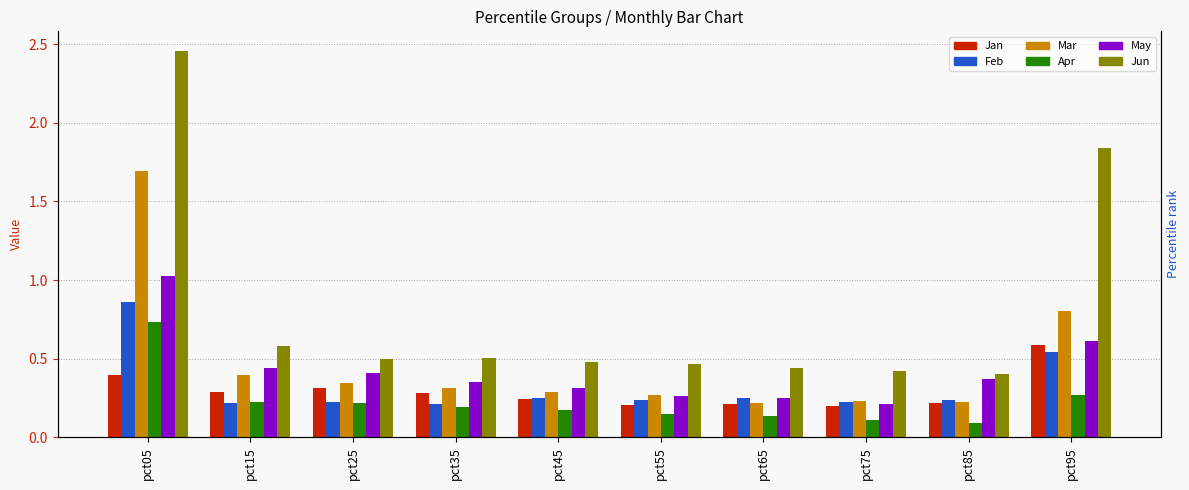

What is the approximate value of Apr at pct25?

0.2